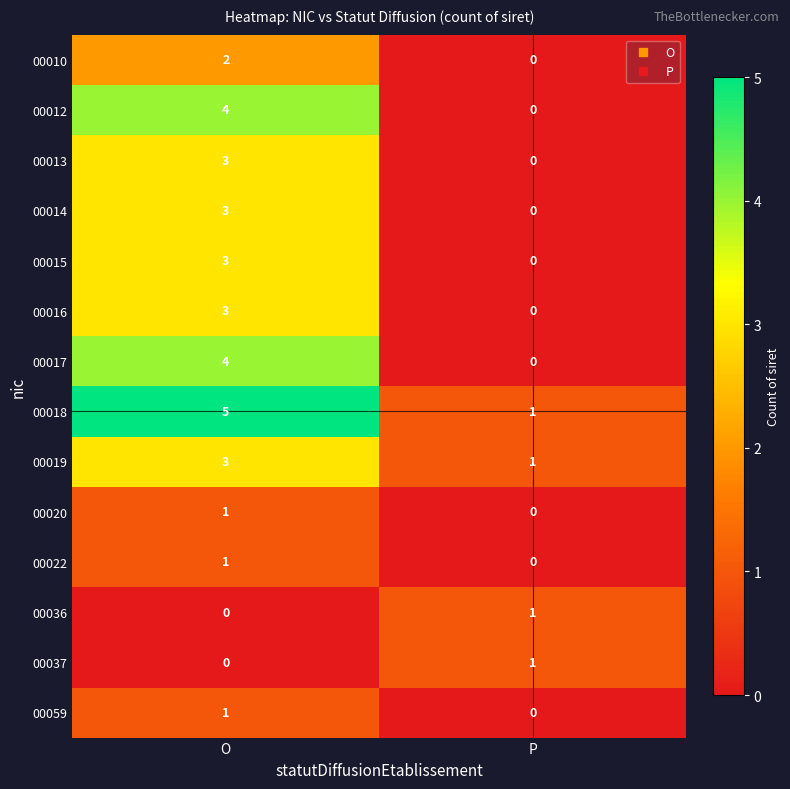

Where is 00059 nearest to the value 0?

P